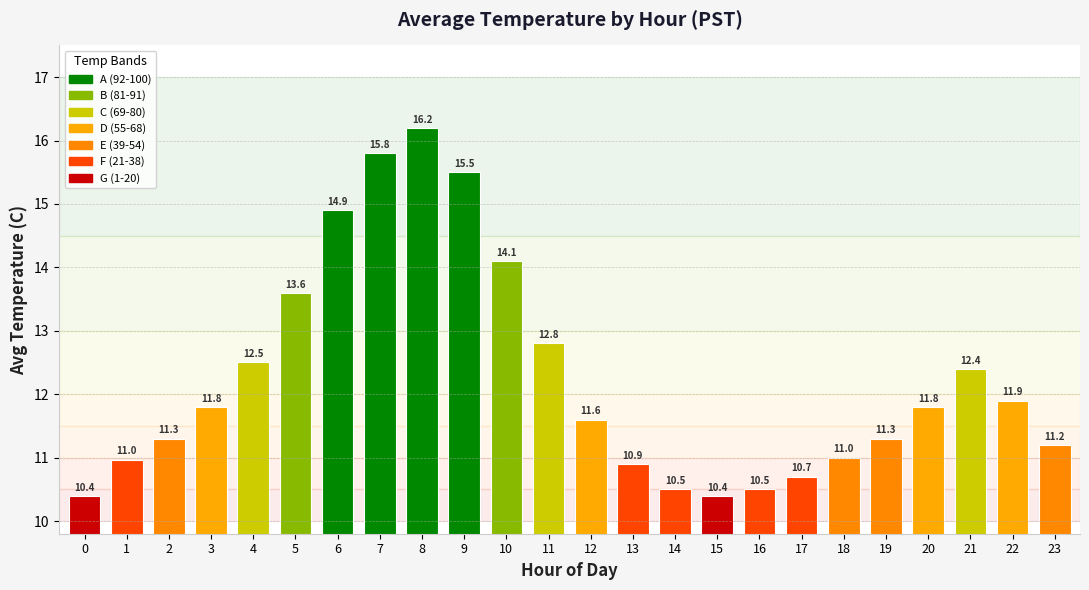

The value at 0 is 10.4. True or false?

True